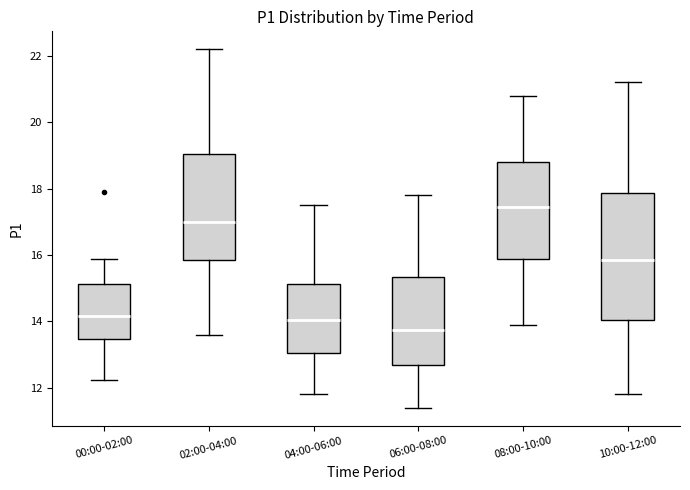

Reading left to right, transcribe this box plot: for each box, give where its median line is, the range the box spans, and where its two whiskers end, as read against the y-axis. The values are not printed on the chart, so give them approximately, as read against the axis.

00:00-02:00: median 14.2, box 13.4 to 15.2, whiskers 12.2 to 15.8
02:00-04:00: median 17.0, box 15.8 to 19.0, whiskers 13.6 to 22.2
04:00-06:00: median 14.0, box 13.0 to 15.2, whiskers 11.8 to 17.6
06:00-08:00: median 13.8, box 12.6 to 15.4, whiskers 11.4 to 17.8
08:00-10:00: median 17.4, box 15.8 to 18.8, whiskers 14.0 to 20.8
10:00-12:00: median 15.8, box 14.0 to 17.8, whiskers 11.8 to 21.2